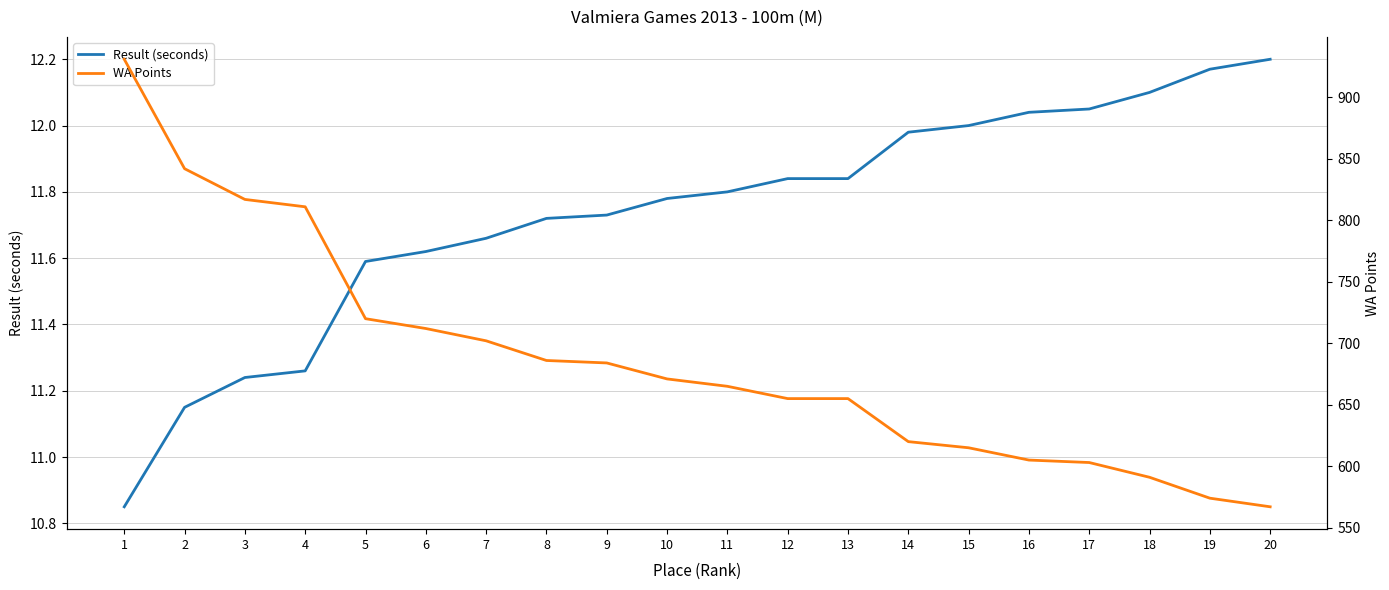

At how many categories does at least one series exceed 918?

1